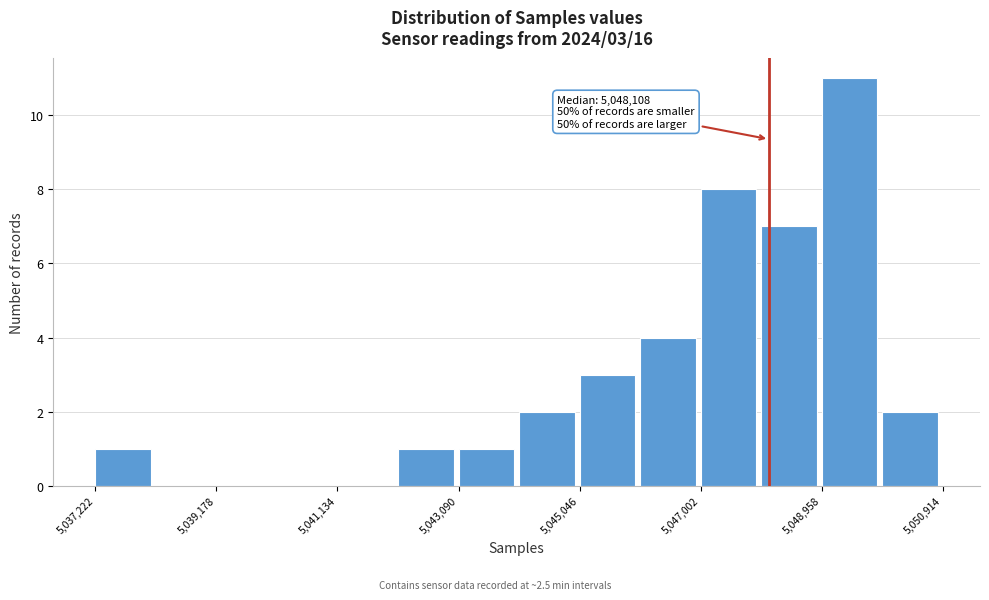

Over which range of the x-axis is the bar tallest?

5049000 to 5050000